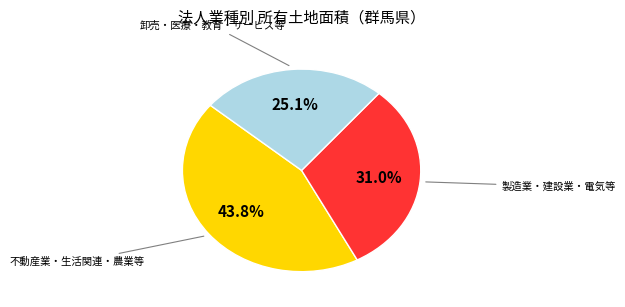

Does any single category account for the majority?

No